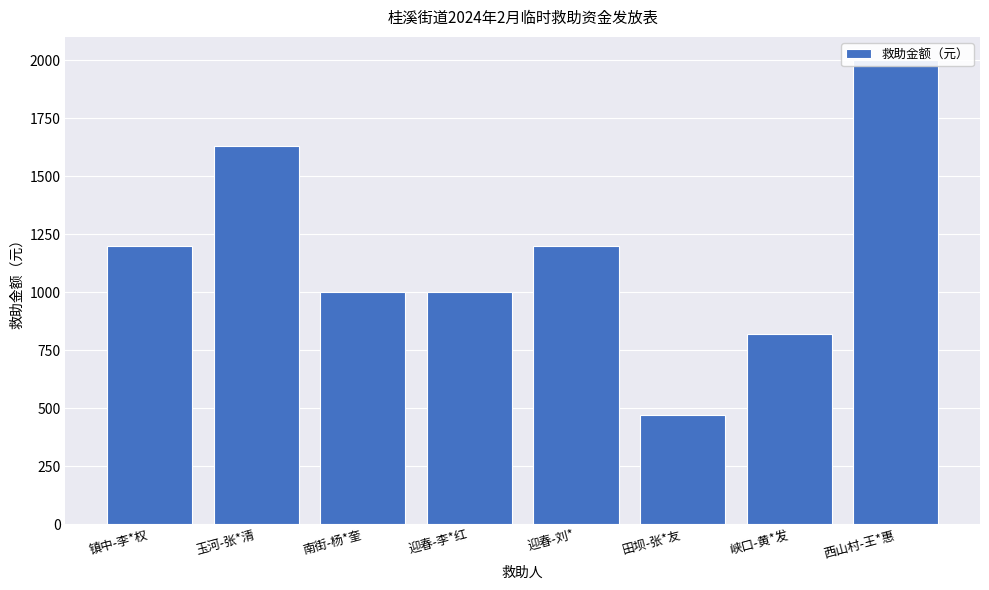

At which label is the value closest to 1235?

镇中-李*权